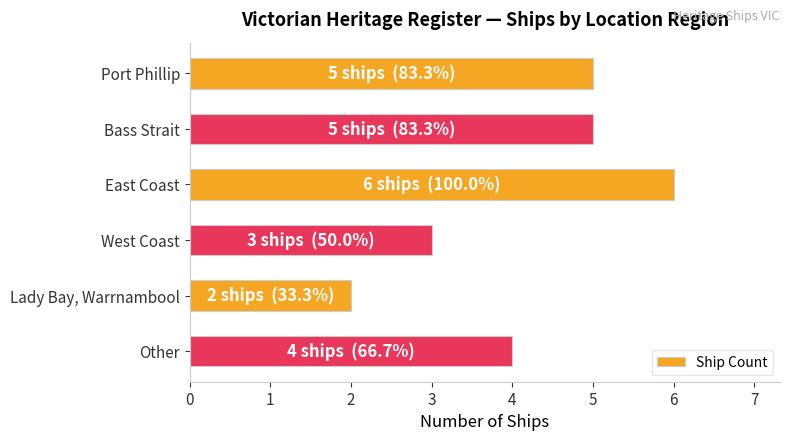

Reading top to bottom, list all the values displayed in this chart.

5	5	6	3	2	4